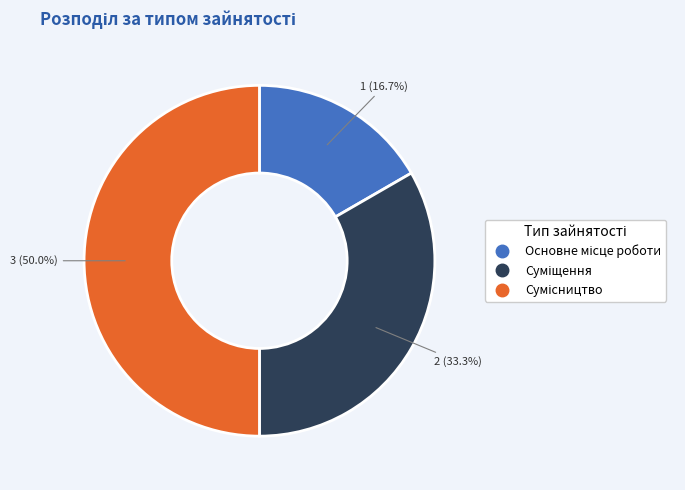

Rank the categories by value from highest to lowest.

Сумісництво, Суміщення, Основне місце роботи